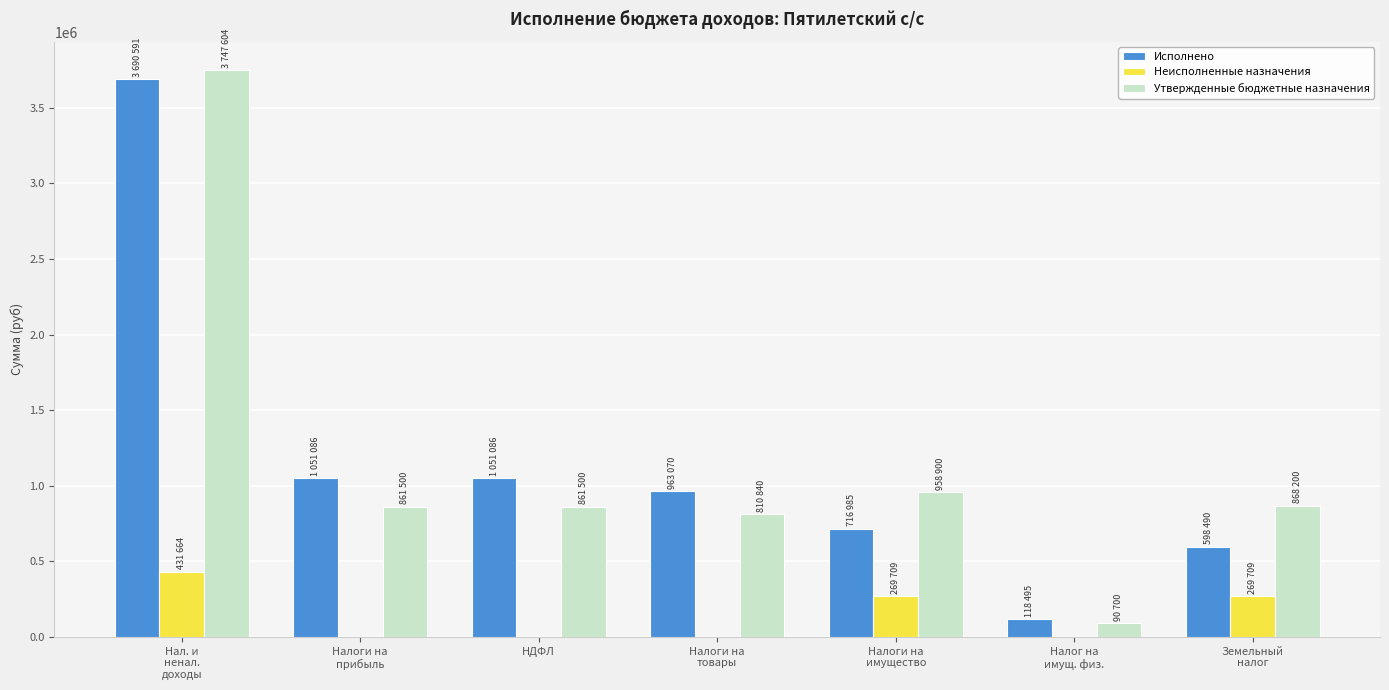

The value of Утвержденные бюджетные назначения at Налоги на
прибыль is 861500.0. True or false?

True